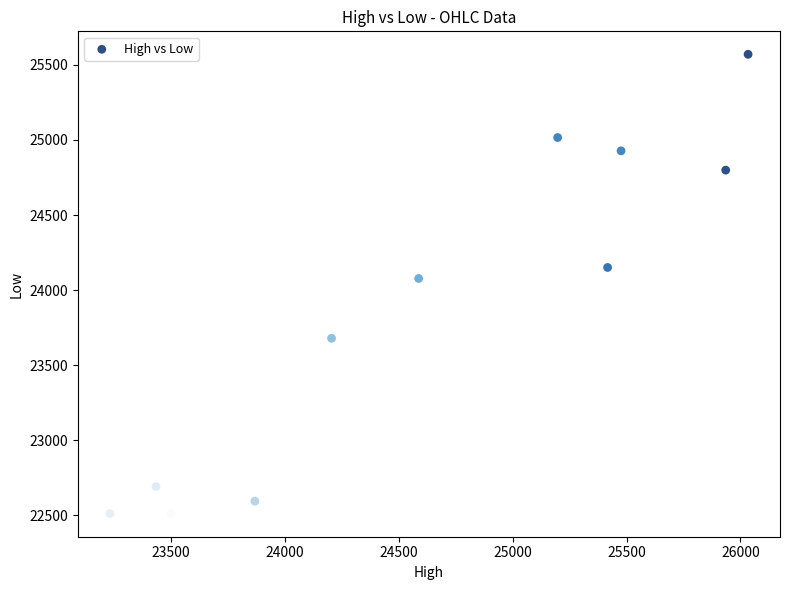

What is the average Y value?

23866.7